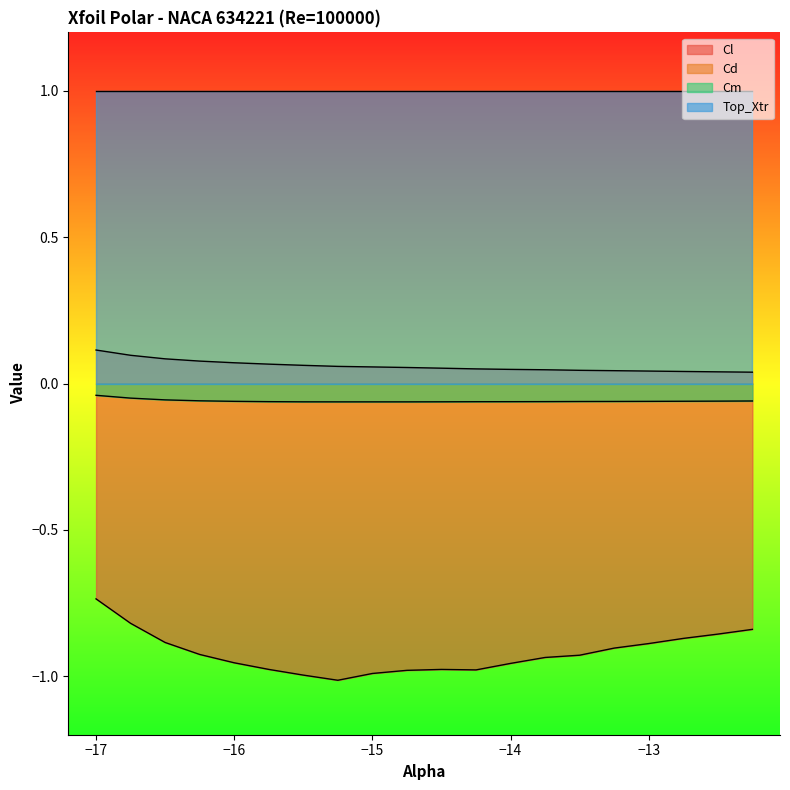

True or false: Cl and Cd cross at least once.

False